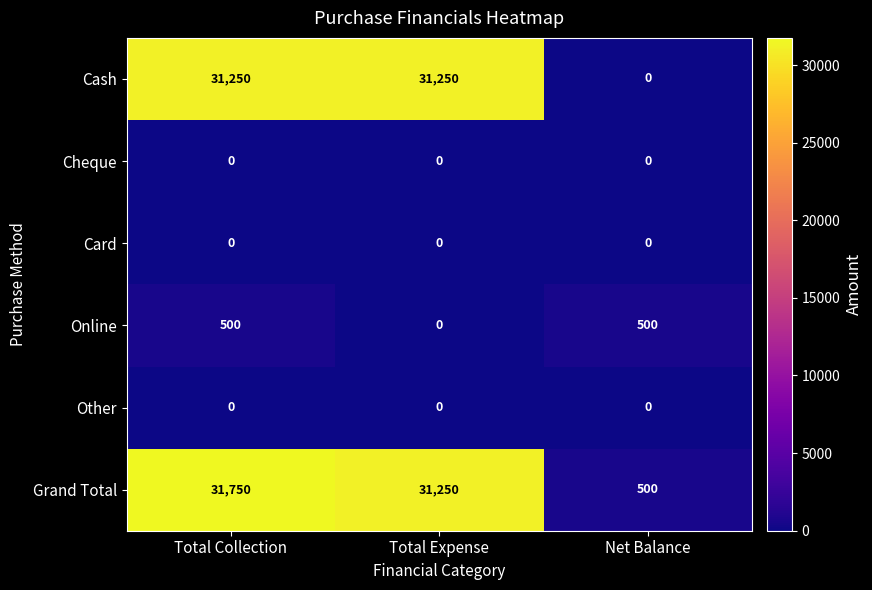

At which category is the sum across all series the highest?

Total Collection